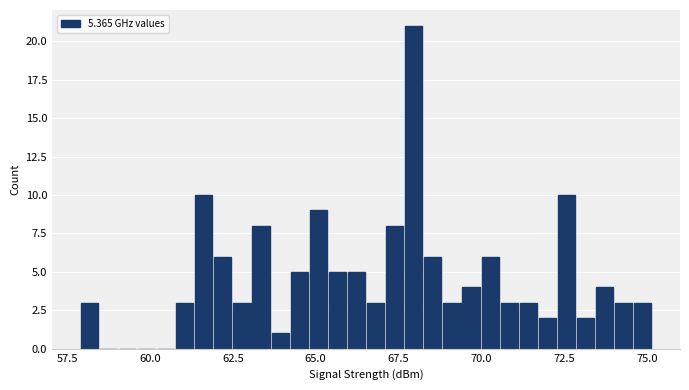

Around what value on the x-axis is the tallest bar? Give the approximate position of its centre, as read against the axis.

68.0